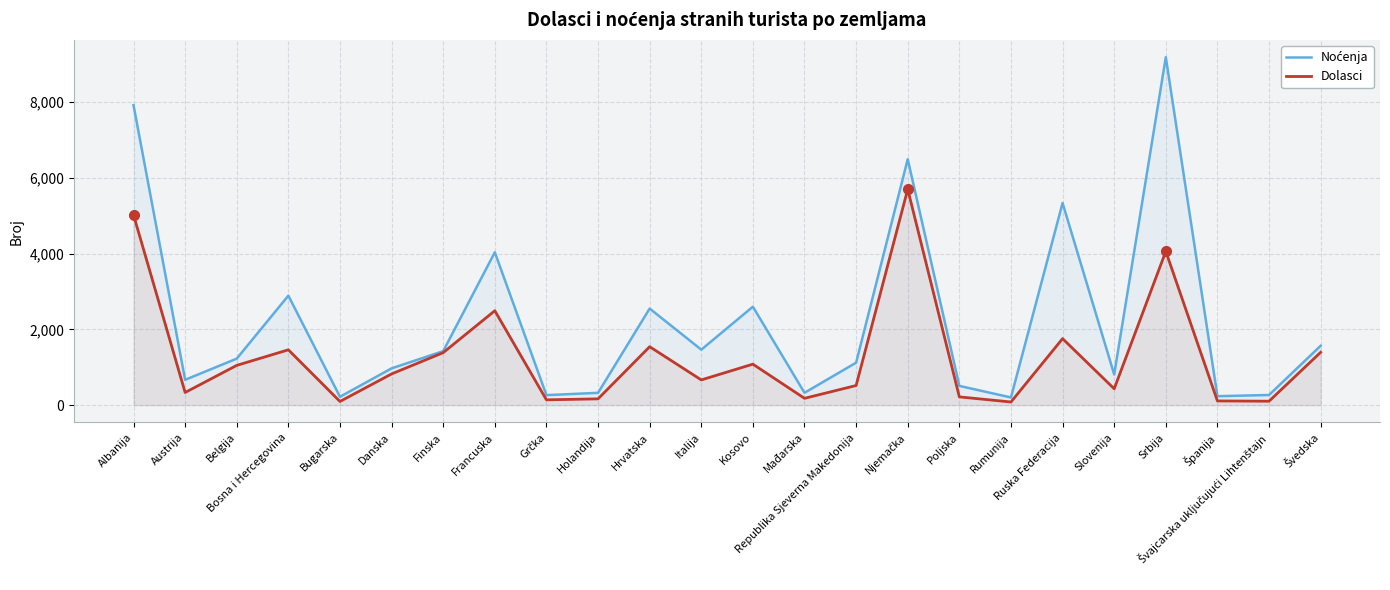

What is the label of the 12th point from the right?

Kosovo